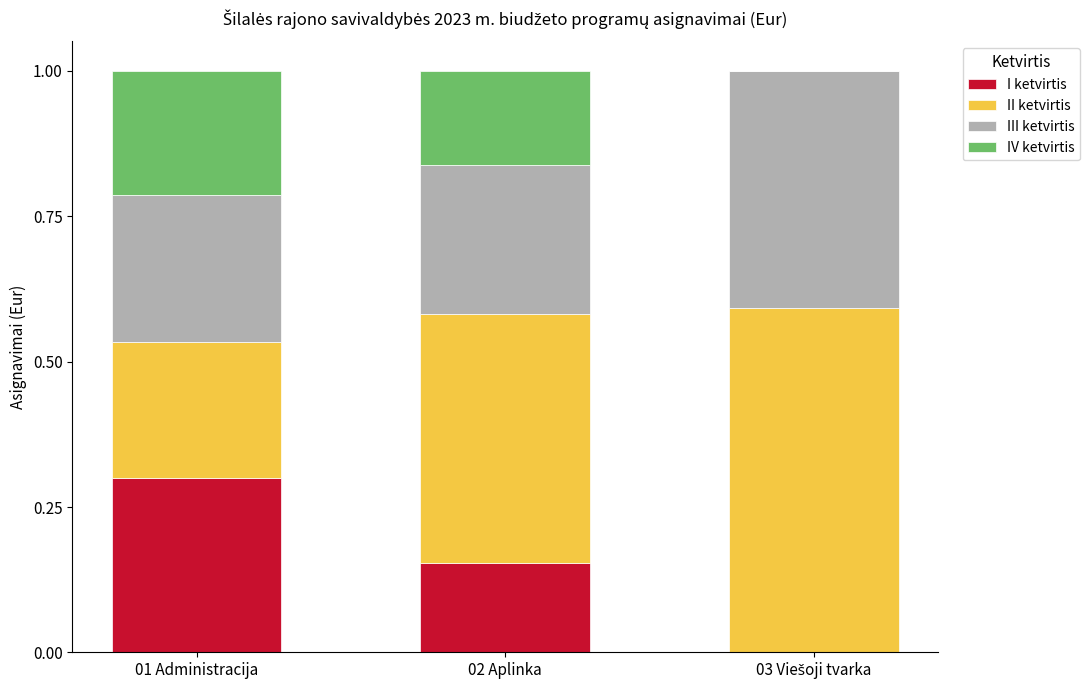

What is the total value across all series at 02 Aplinka?

1.0